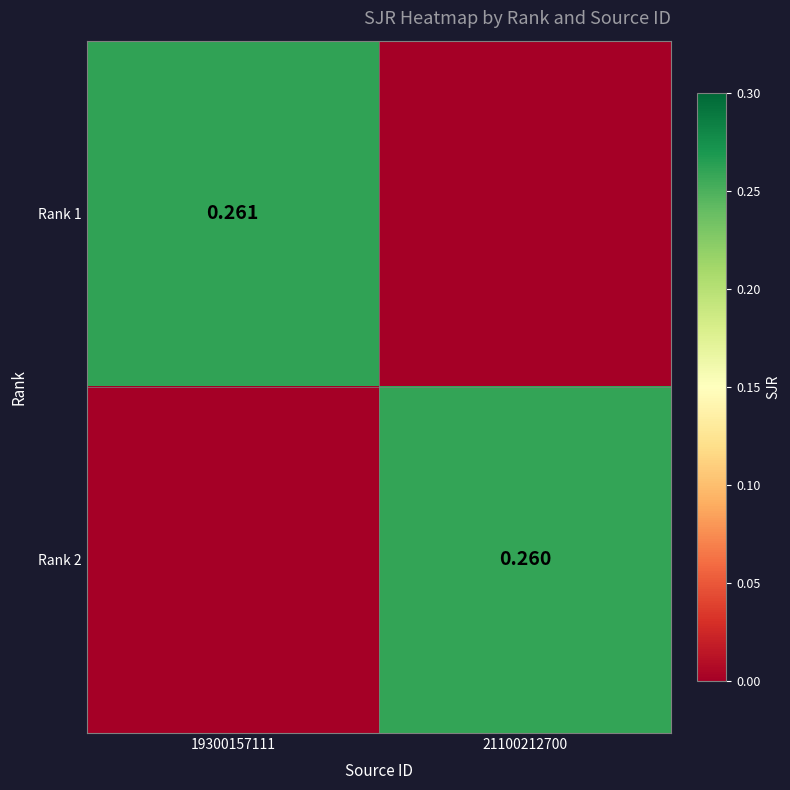

True or false: Rank 1 has a value of 0.2 at 21100212700.

False